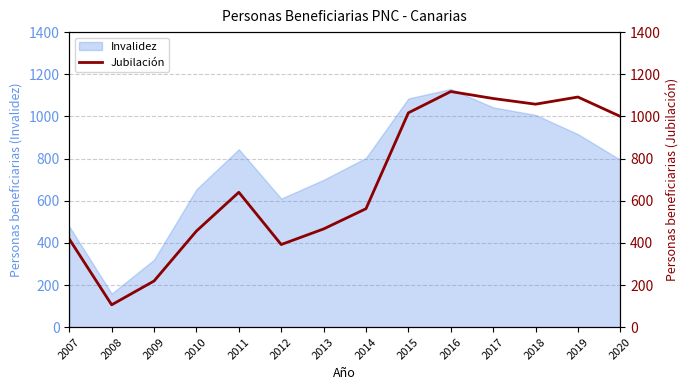

What is the maximum value shown in the chart?

1118